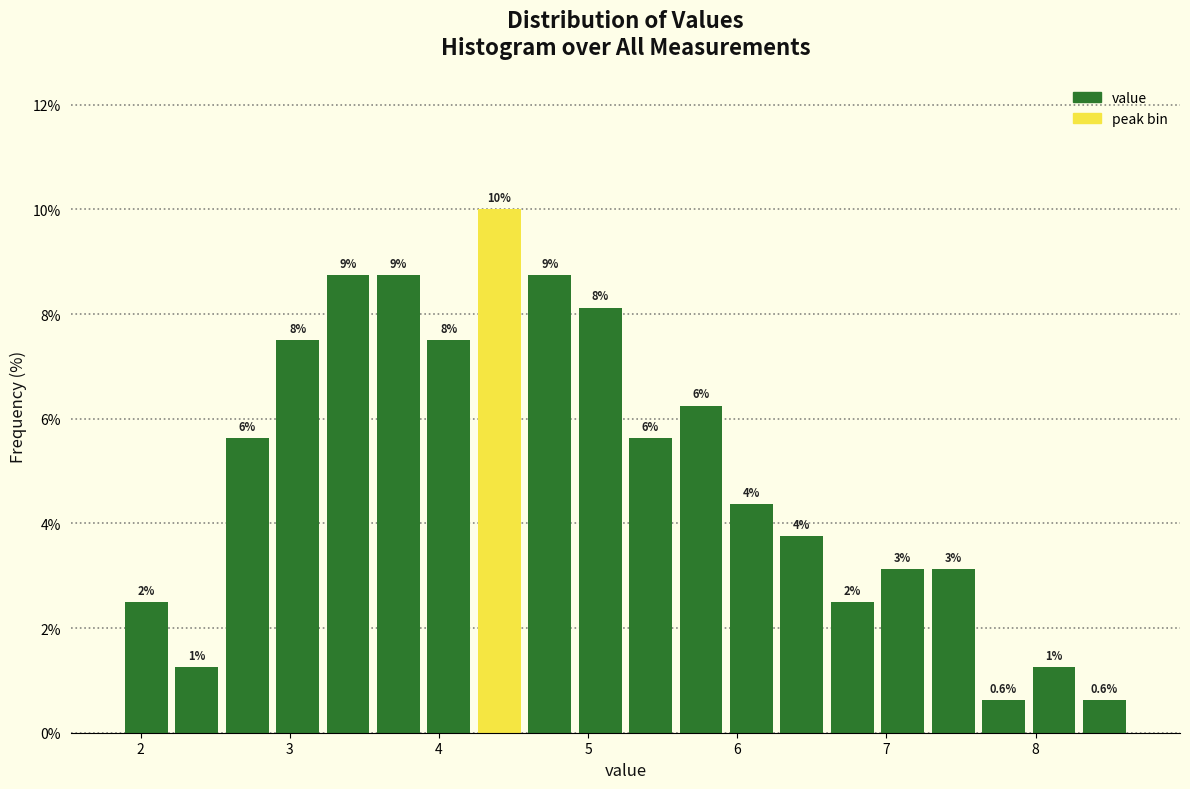

Read against the x-axis, roughly where is the centre of the tallest bar?

4.4